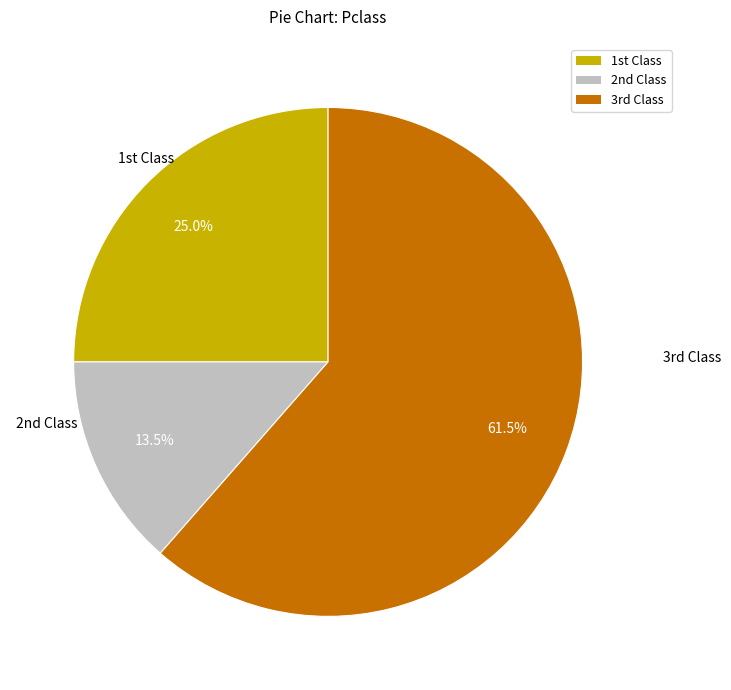

Does any single category account for the majority?

Yes